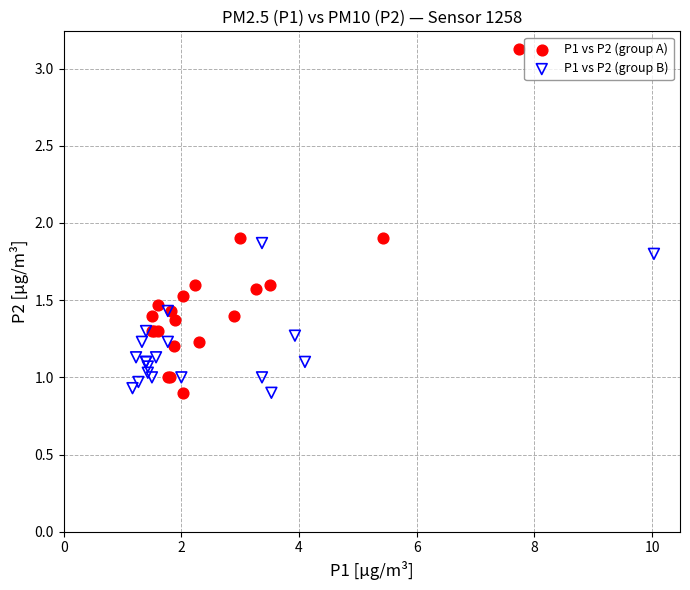

Which series contains the highest Y value?

P1 vs P2 (group A)